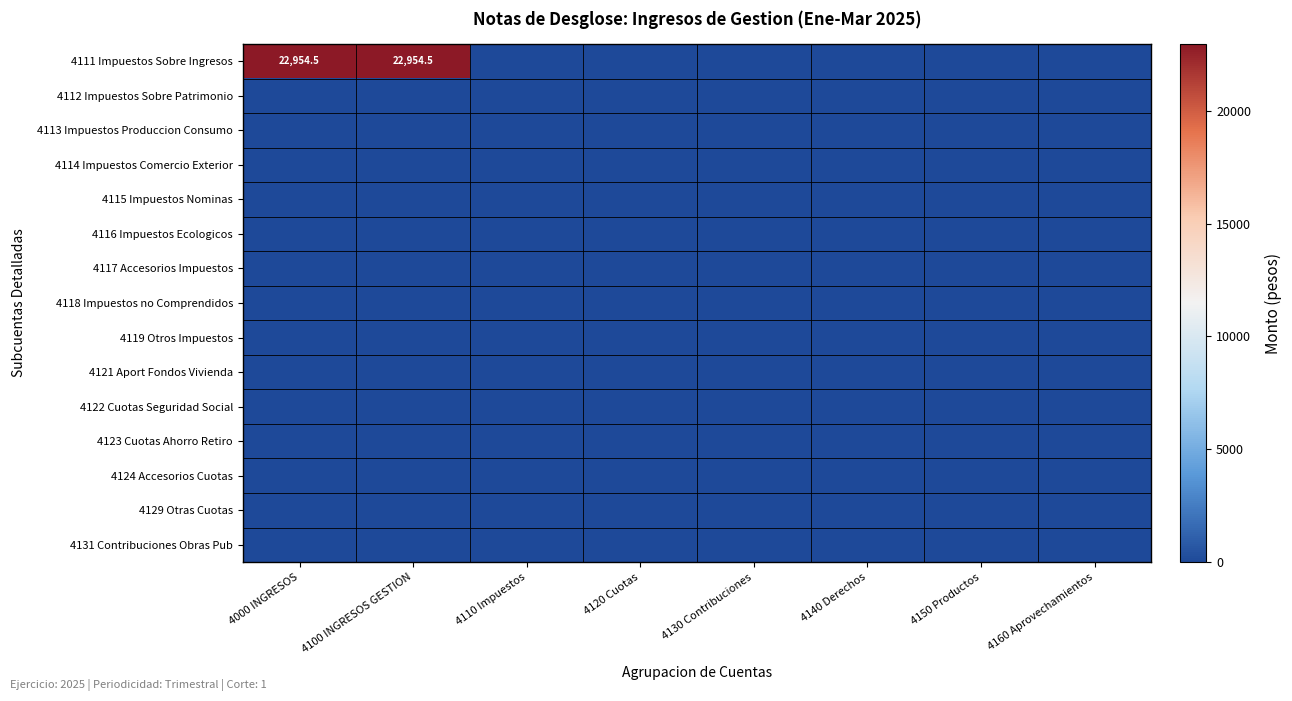

List the labels in order of 4129 Otras Cuotas value, smallest first.

4000 INGRESOS, 4100 INGRESOS GESTION, 4110 Impuestos, 4120 Cuotas, 4130 Contribuciones, 4140 Derechos, 4150 Productos, 4160 Aprovechamientos